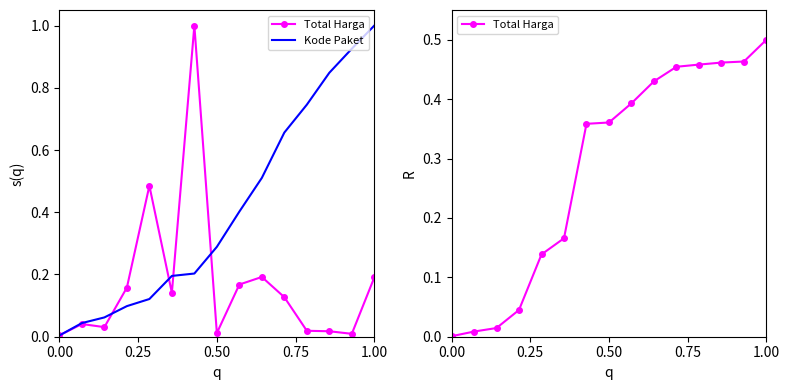

True or false: Kode Paket has more than 1 points higher than both neighbors.

False